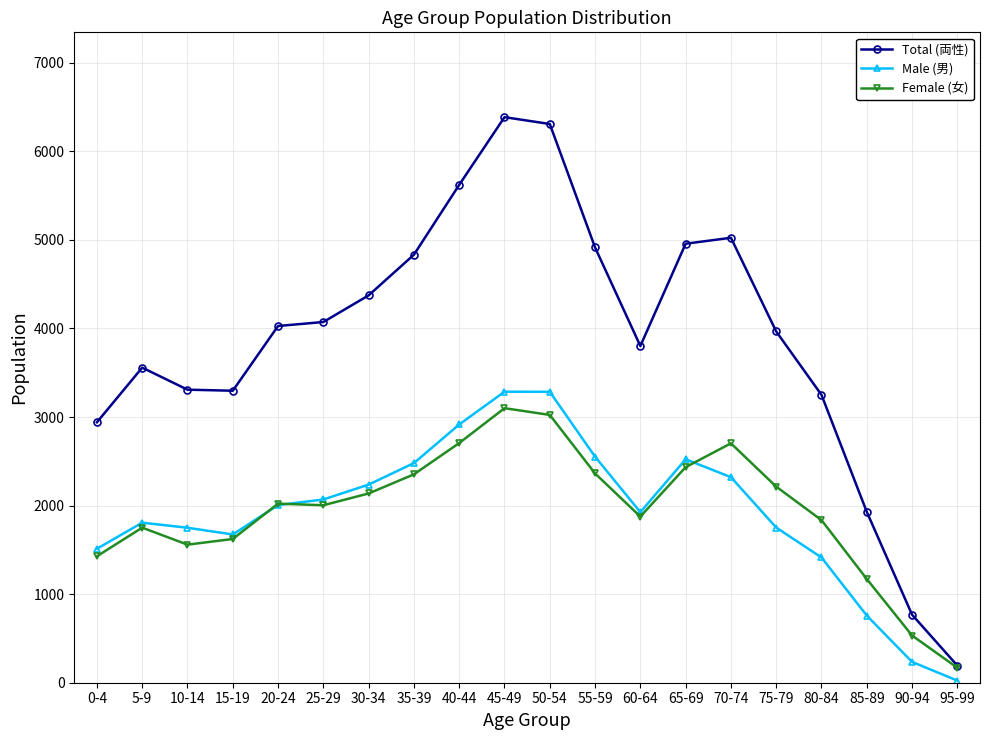

True or false: Total (両性) and Male (男) cross at least once.

False